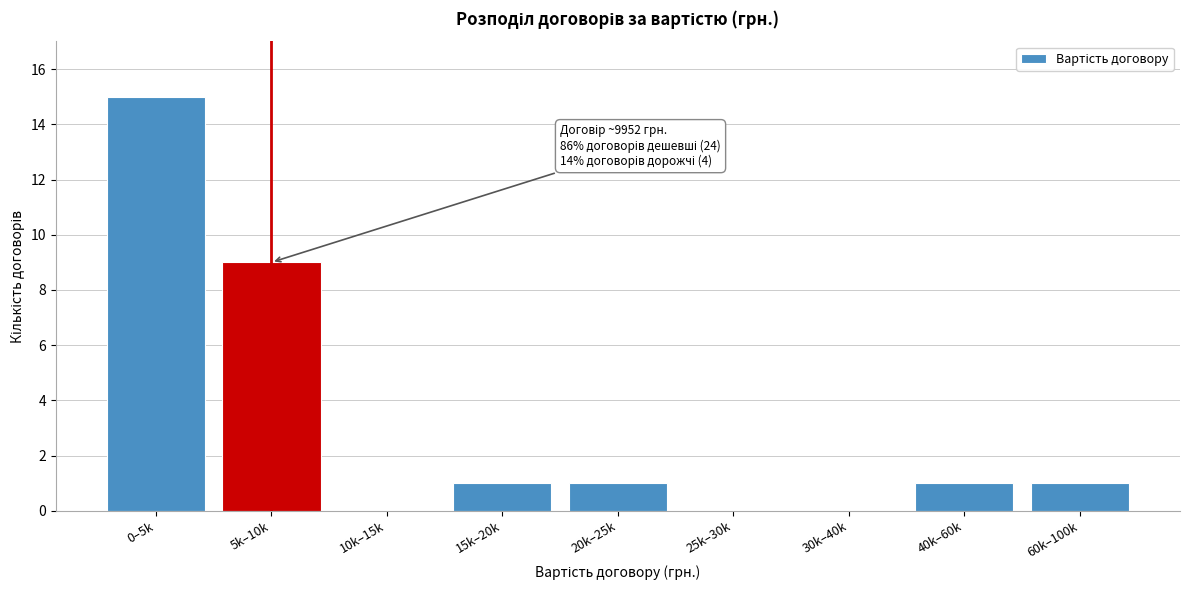

Reading right to left, what are all the values shown in this chart?

60k–100k=1	40k–60k=1	30k–40k=0	25k–30k=0	20k–25k=1	15k–20k=1	10k–15k=0	5k–10k=9	0–5k=15